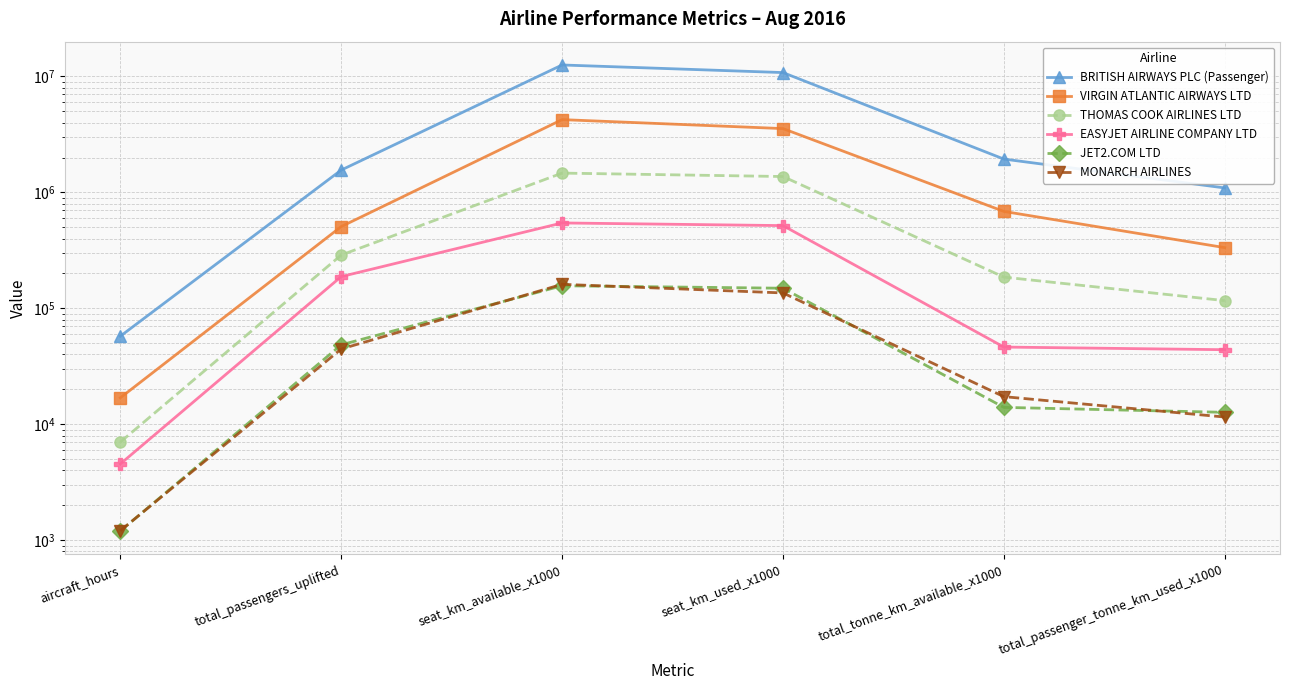

What value does the JET2.COM LTD series have at total_passengers_uplifted?

48442.0